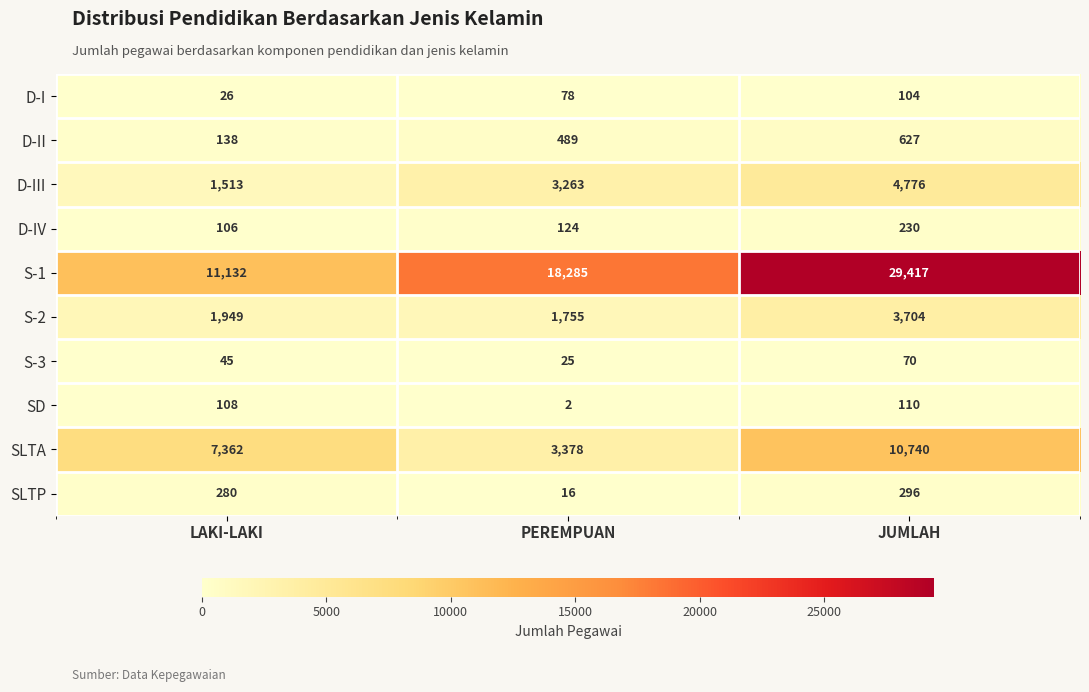

What is the sum of all D-I values?

208